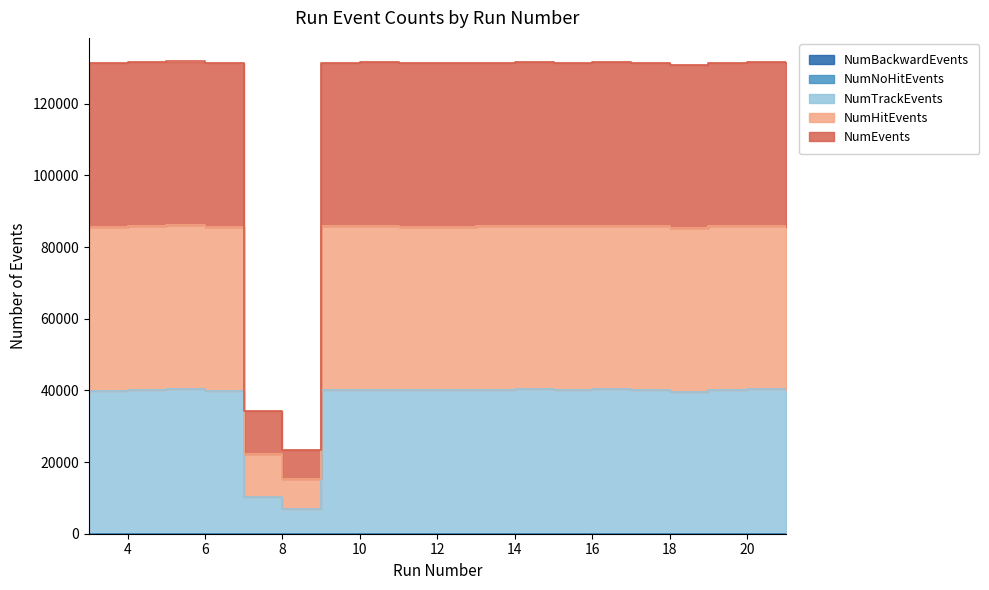

The value of NumBackwardEvents at 15 is 0.0. True or false?

True